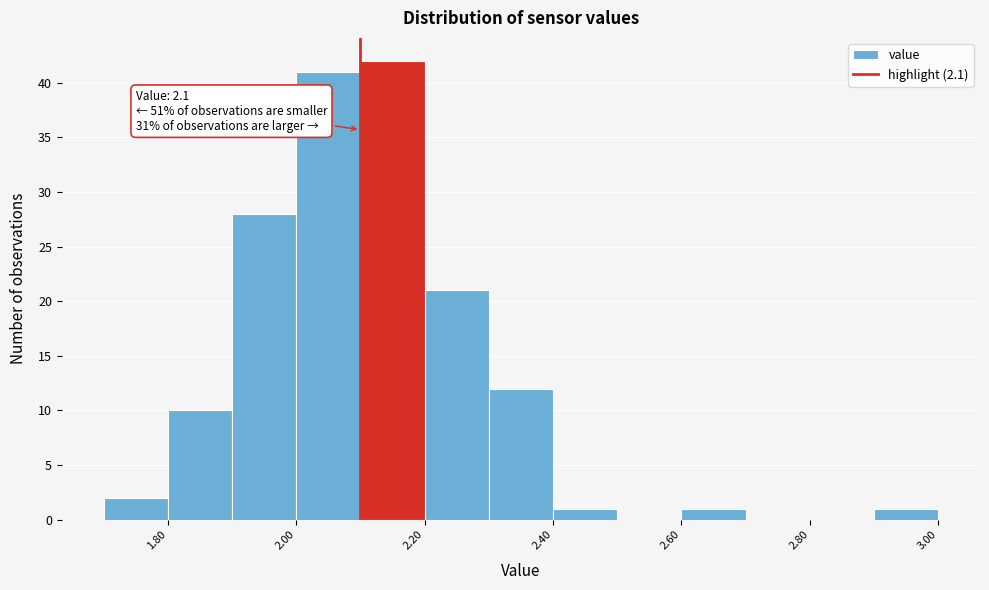

Over which range of the x-axis is the bar tallest?

2.1 to 2.2